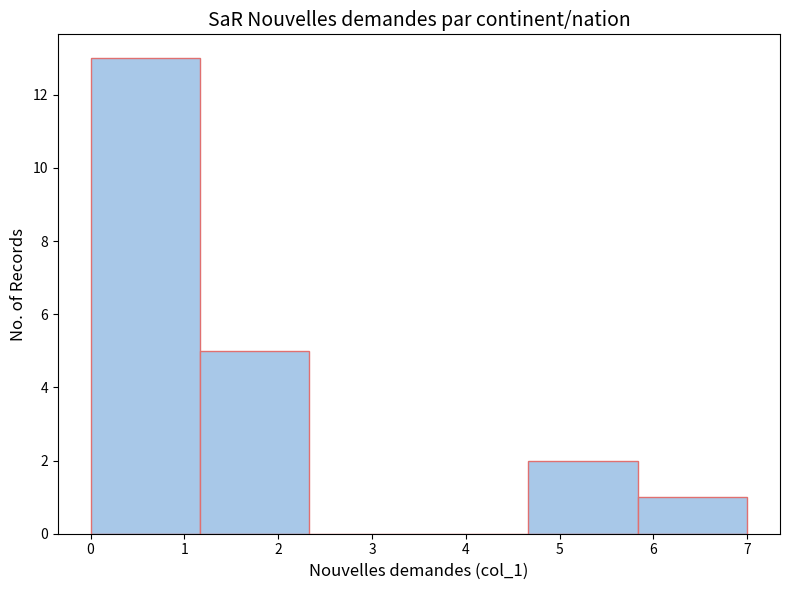

How tall is the bar that spans 4.7 to 5.8 on the x-axis? Neither the bar edges nor the heights are printed on the chart, so give them approximately, as read against the axes.

2